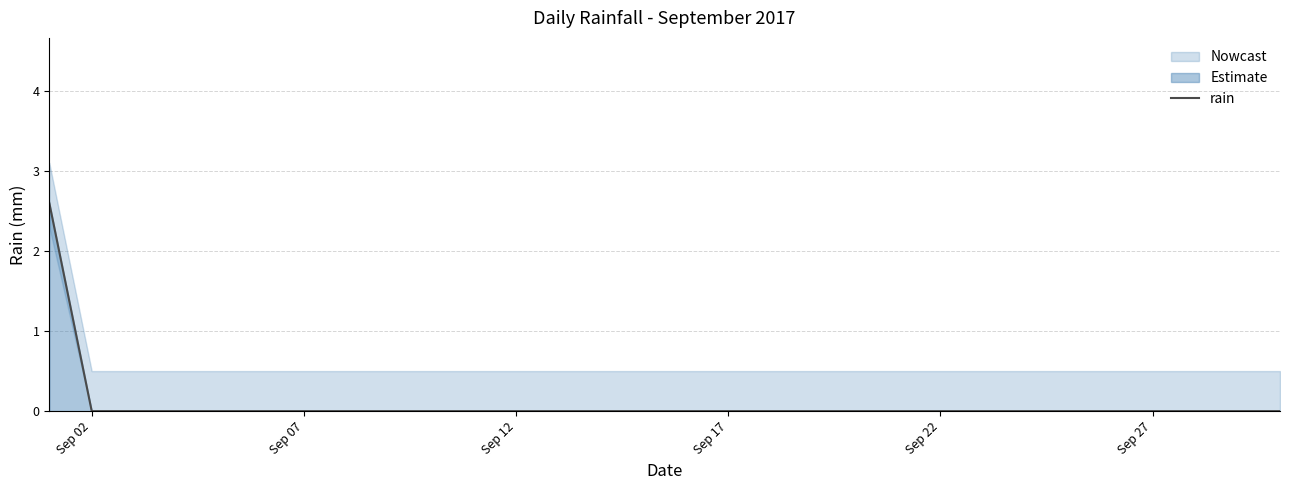

Reading left to right, list all the values displayed in this chart.

2.6	0.0	0.0	0.0	0.0	0.0	0.0	0.0	0.0	0.0	0.0	0.0	0.0	0.0	0.0	0.0	0.0	0.0	0.0	0.0	0.0	0.0	0.0	0.0	0.0	0.0	0.0	0.0	0.0	0.0